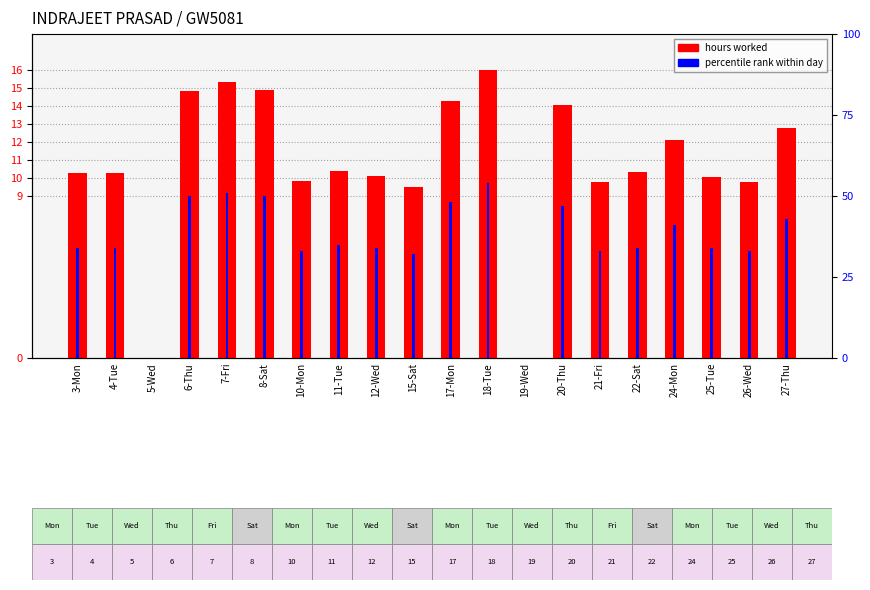

What is the spread (max minus min) of values at 27-Thu?

30.2